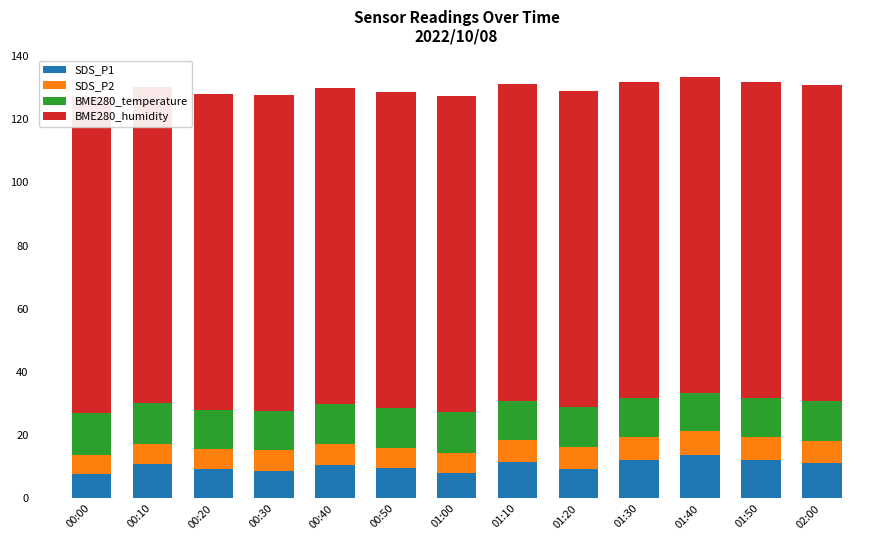

Which series has the largest range (max minus min)?

SDS_P1